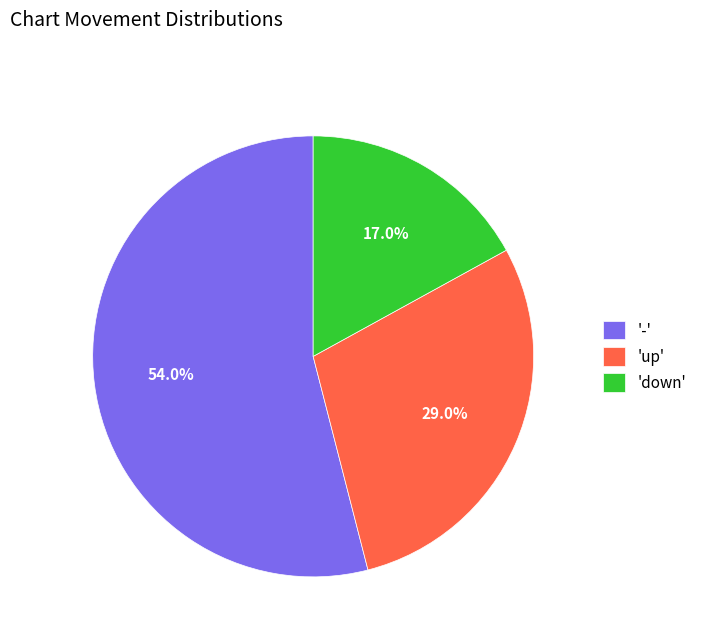

Between 'up' and 'down', which is larger?

'up'